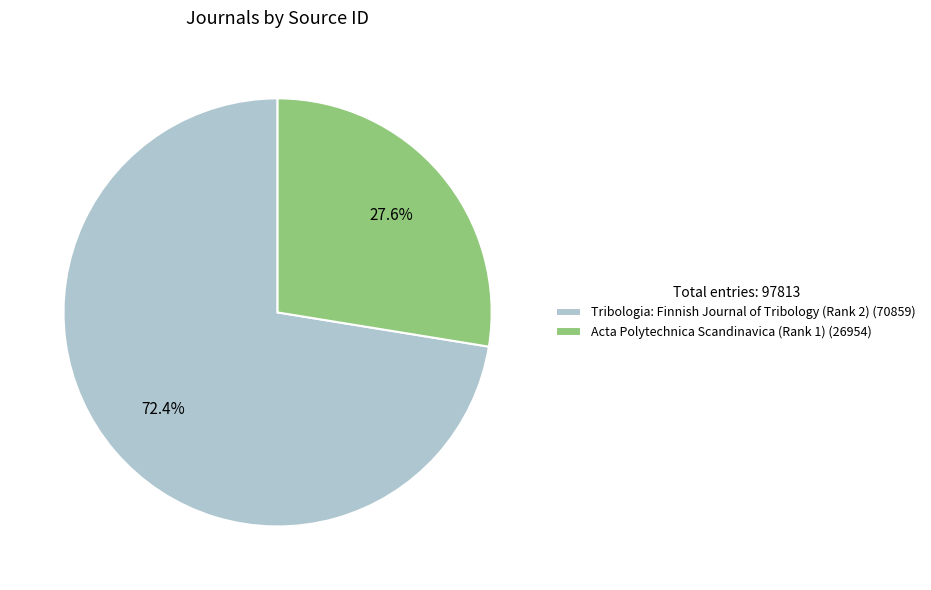

What portion of the pie excludes Acta Polytechnica Scandinavica (Rank 1) (26954)?

72.4%